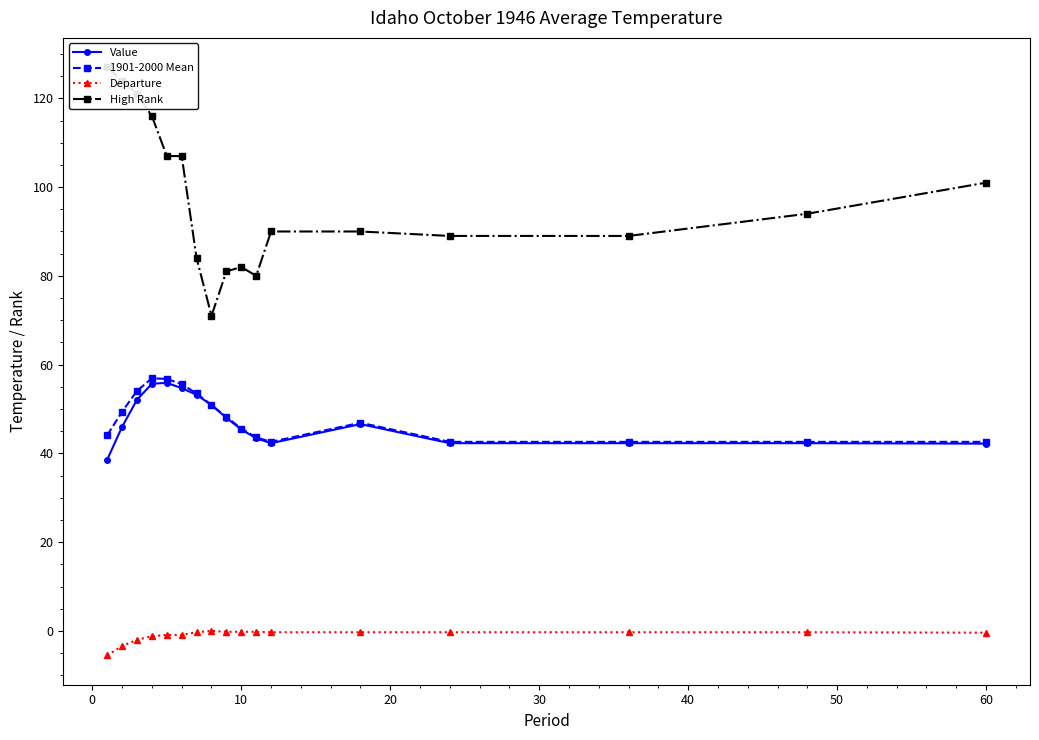

True or false: 1901-2000 Mean and Departure cross at least once.

False